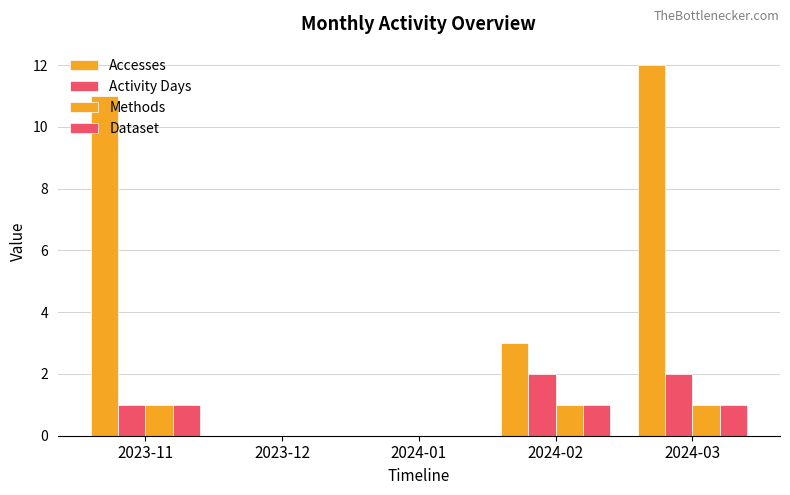

Where is Dataset nearest to the value 0?

2023-12